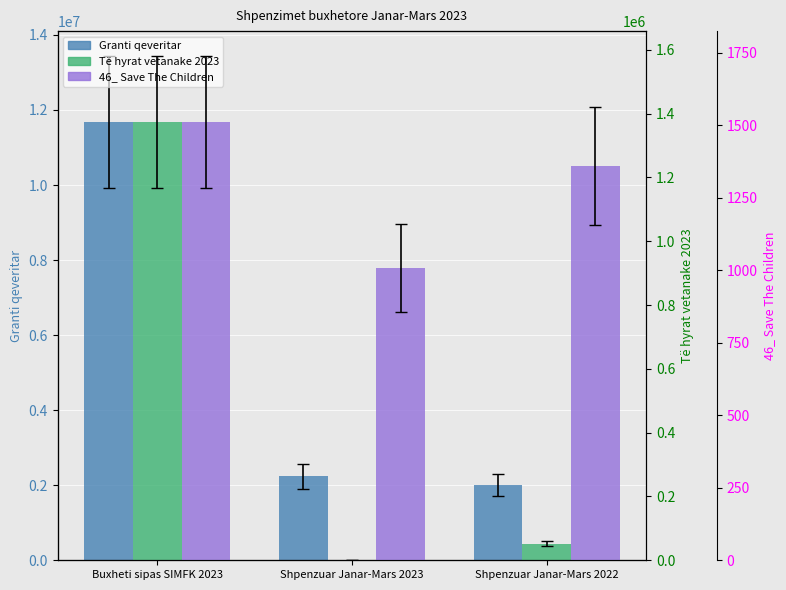

Is the value of Granti qeveritar at Shpenzuar Janar-Mars 2022 greater than the value of Të hyrat vetanake 2023 at Shpenzuar Janar-Mars 2023?

Yes